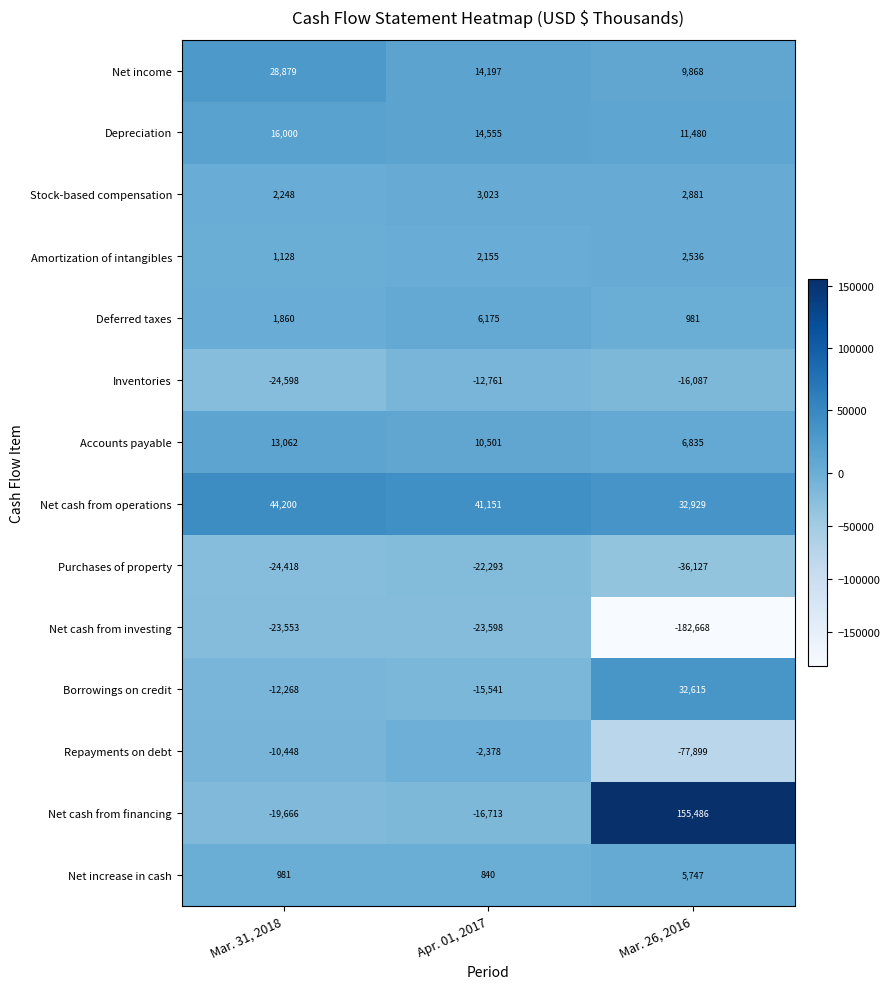

At Apr. 01, 2017, list the series in order from smallest to largest.

Net cash from investing, Purchases of property, Net cash from financing, Borrowings on credit, Inventories, Repayments on debt, Net increase in cash, Amortization of intangibles, Stock-based compensation, Deferred taxes, Accounts payable, Net income, Depreciation, Net cash from operations